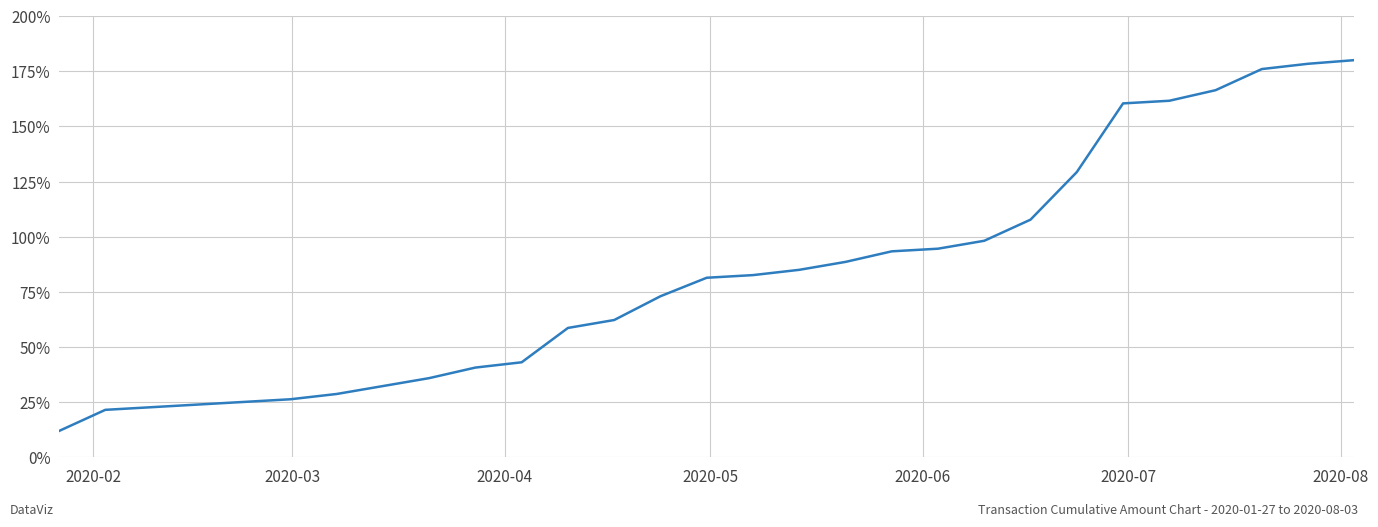

What is the difference between the maximum and minimum values?

168.0